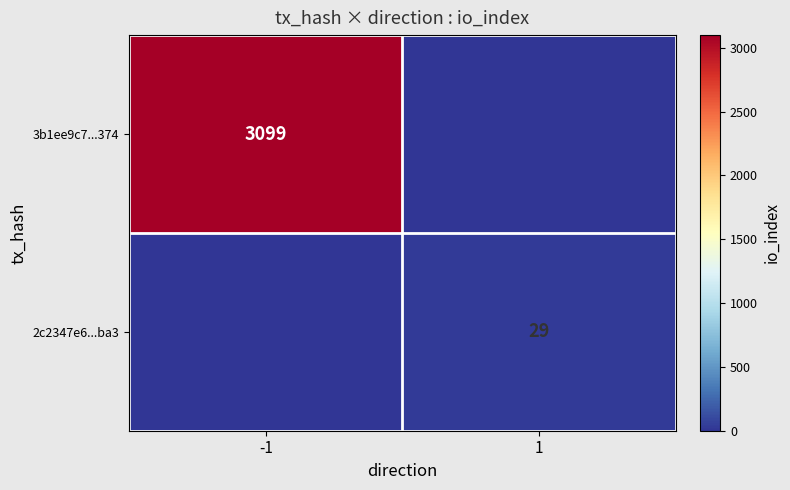

Is it true that 2c2347e6...ba3 equals 29 at 1?

True